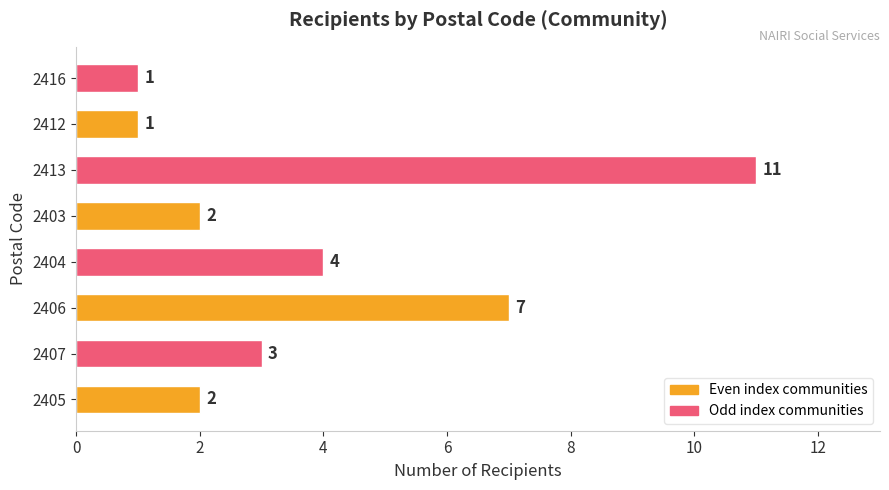

At which category does the chart reach its peak across all series?

2413